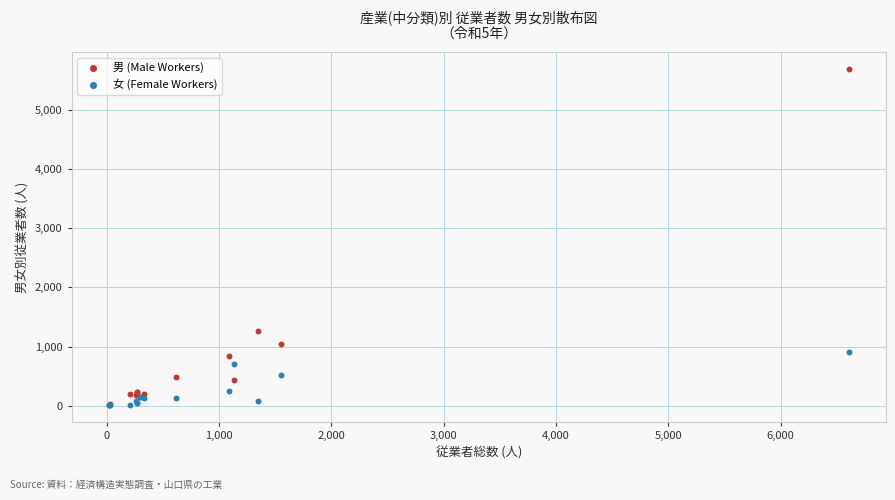

Across all series, what Y value is closest to 2852?

1267